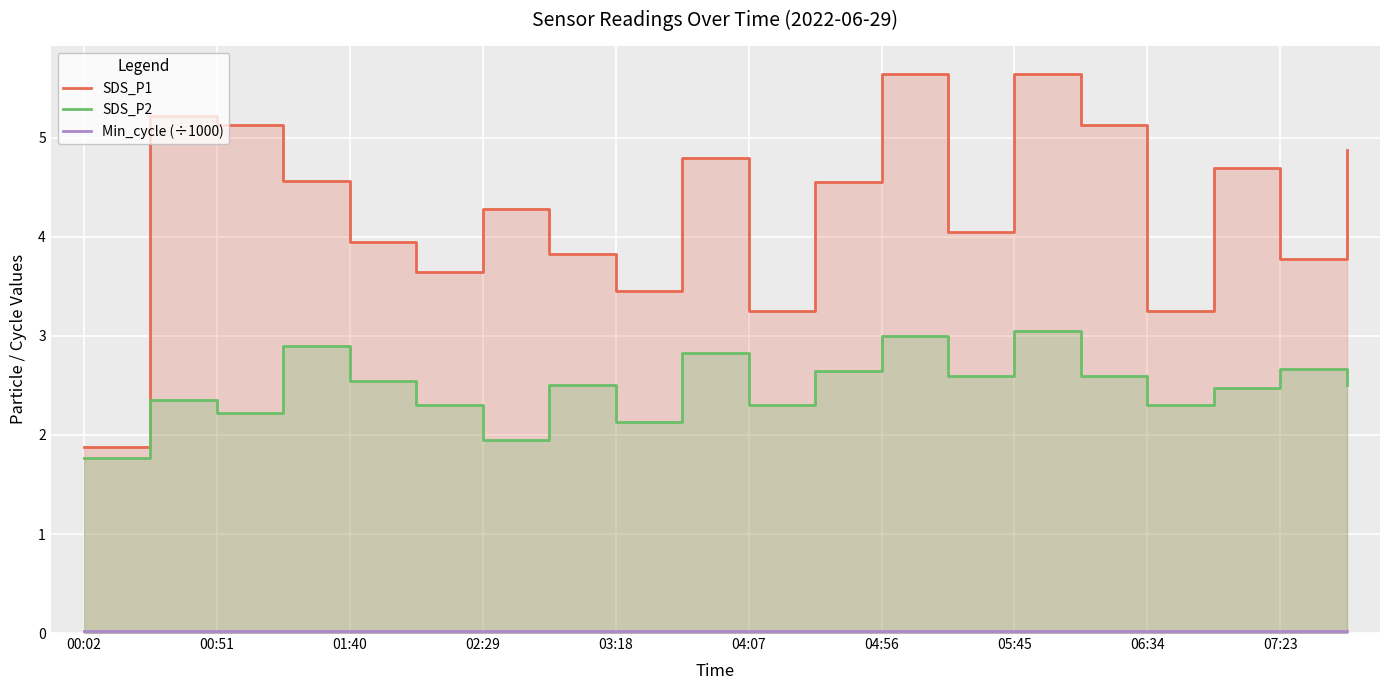

How many data points in SDS_P1 are less than 4?

8